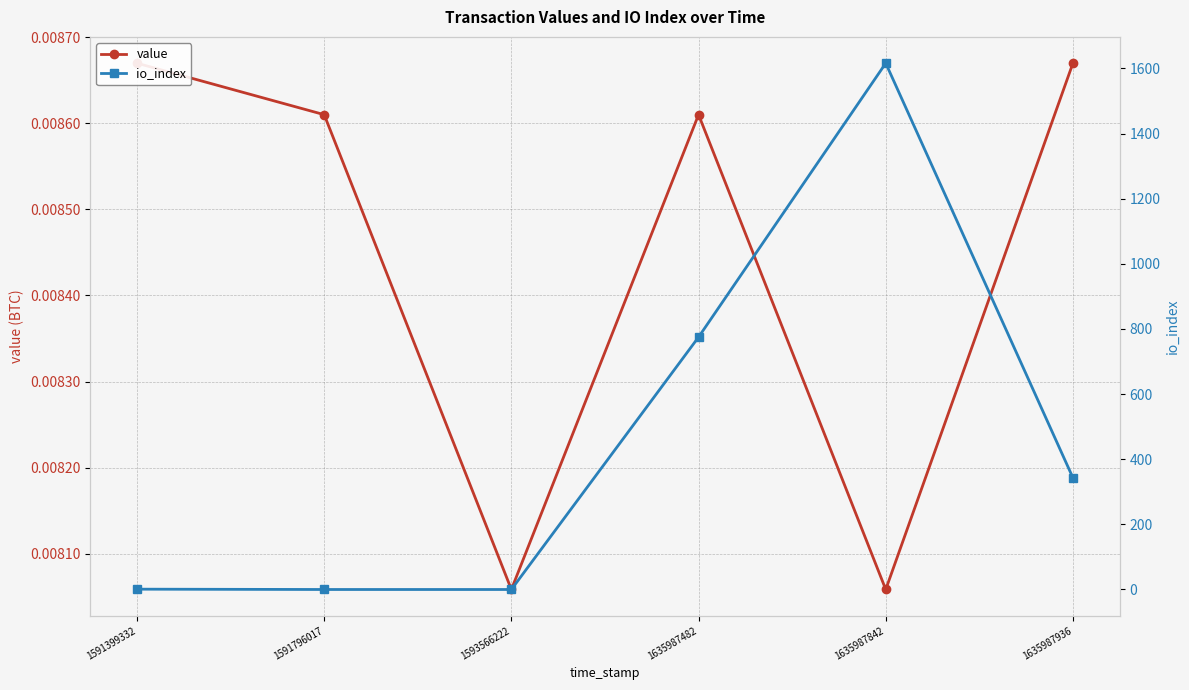

What is the total value across all series at 1635987482?

775.0